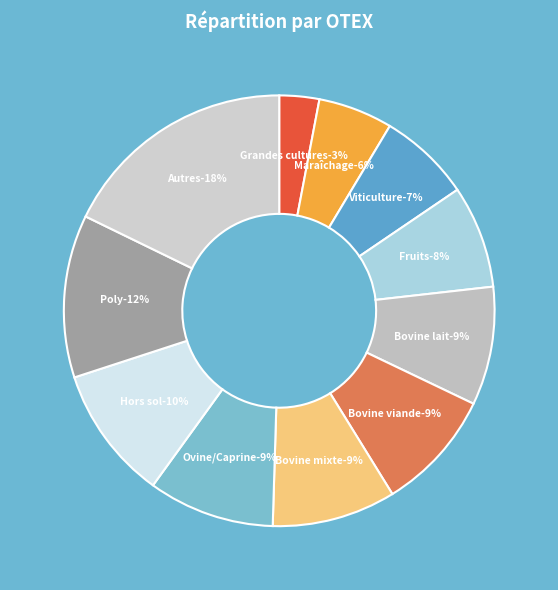

What is the total percentage of Ovine/Caprine and Viticulture?

16.4%